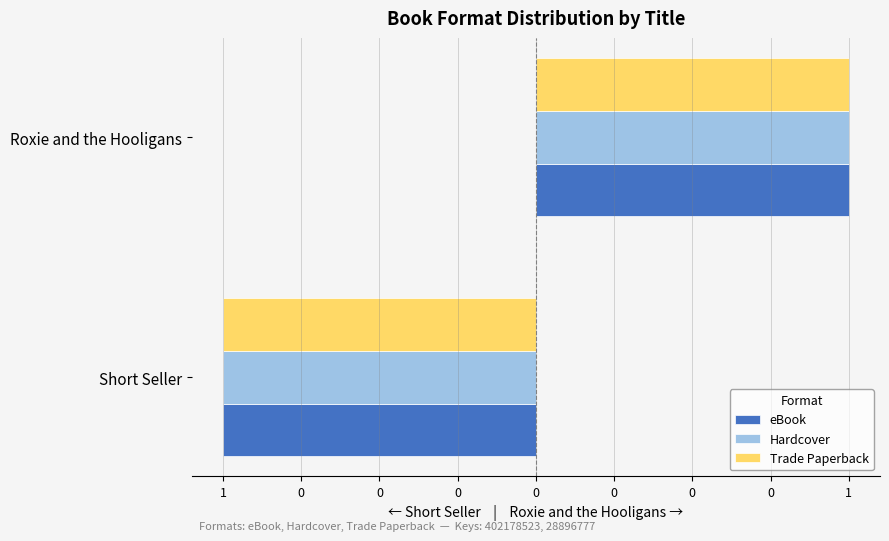

What are all the series names shown in the legend?

eBook, Hardcover, Trade Paperback